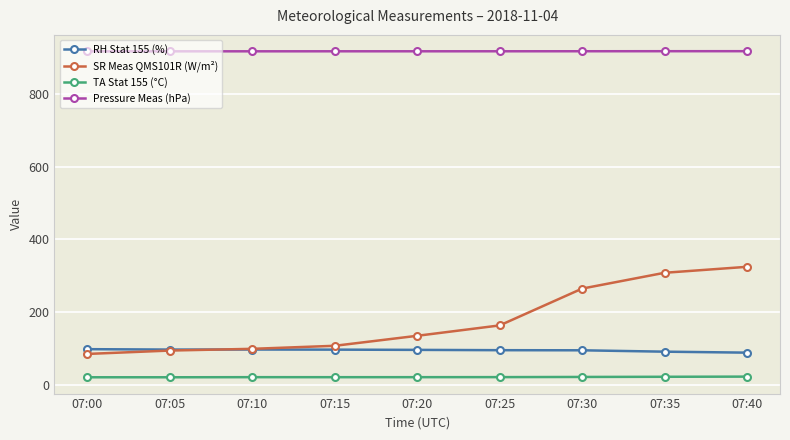

What is the sum of all RH Stat 155 (%) values?

851.3